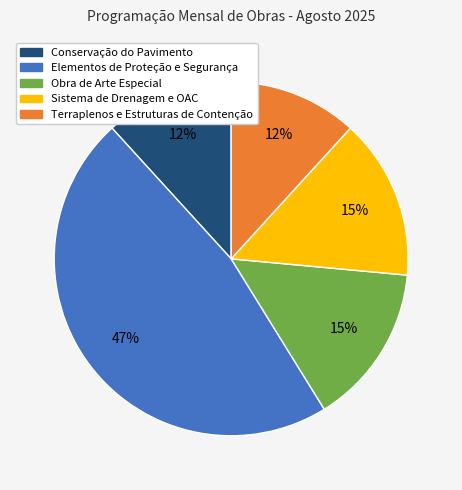

Which has a higher value, Conservação do Pavimento or Sistema de Drenagem e OAC?

Sistema de Drenagem e OAC